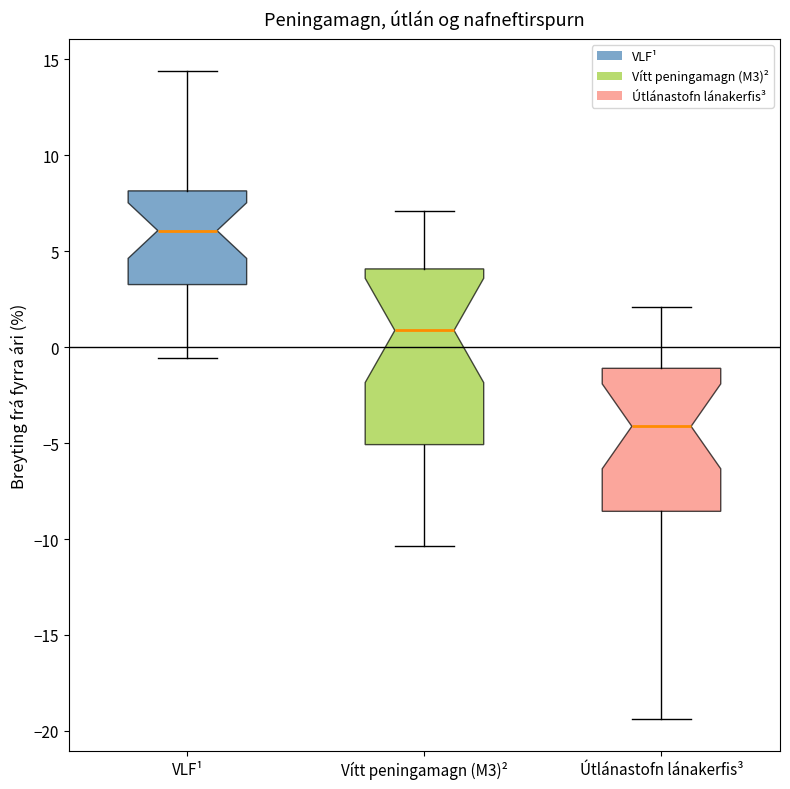

Reading left to right, read every box against the y-axis: the position of its median line, the range the box covers, and the ends of its whiskers. The values are not printed on the chart, so give them approximately, as read against the axis.

VLF¹: median 6.0, box 3.5 to 8.0, whiskers -0.5 to 14.5
Vítt peningamagn (M3)²: median 1.0, box -5.0 to 4.0, whiskers -10.5 to 7.0
Útlánastofn lánakerfis³: median -4.0, box -8.5 to -1.0, whiskers -19.5 to 2.0